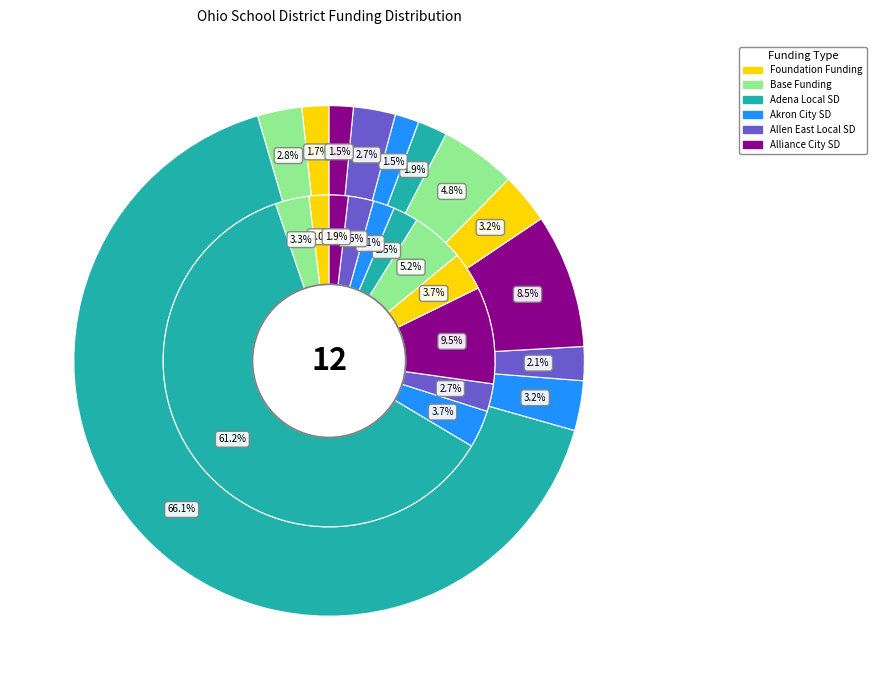

Combined, do 9 and 3 account for over 50%?

No